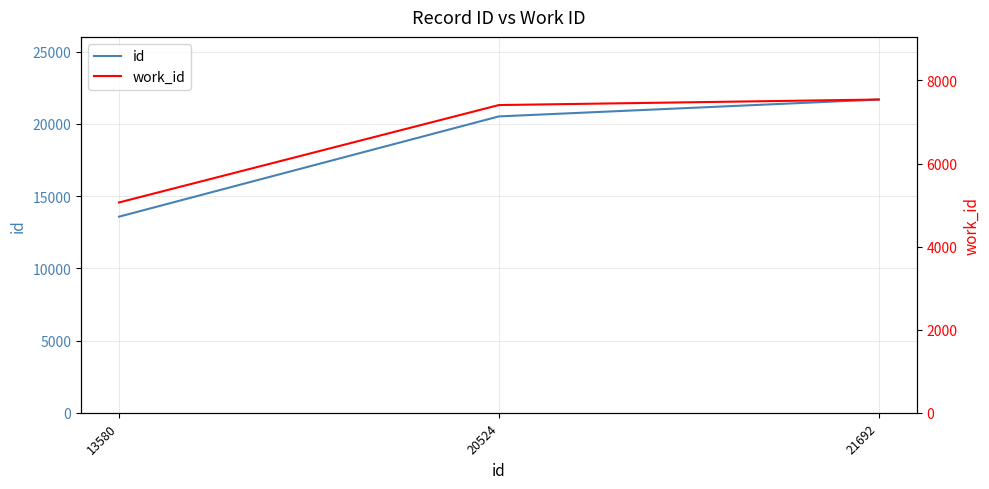

At which category is the sum across all series the highest?

21692